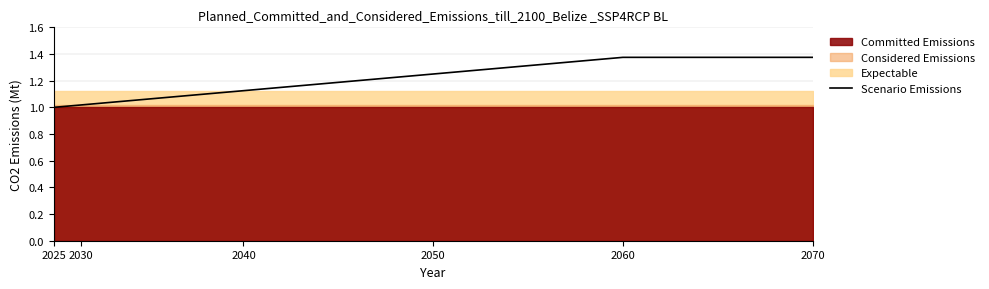

The value at 2030 is 1.6. True or false?

False